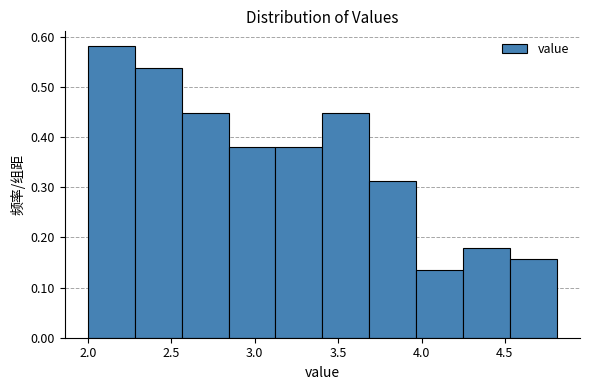

Over which range of the x-axis is the bar tallest?

2.00 to 2.30